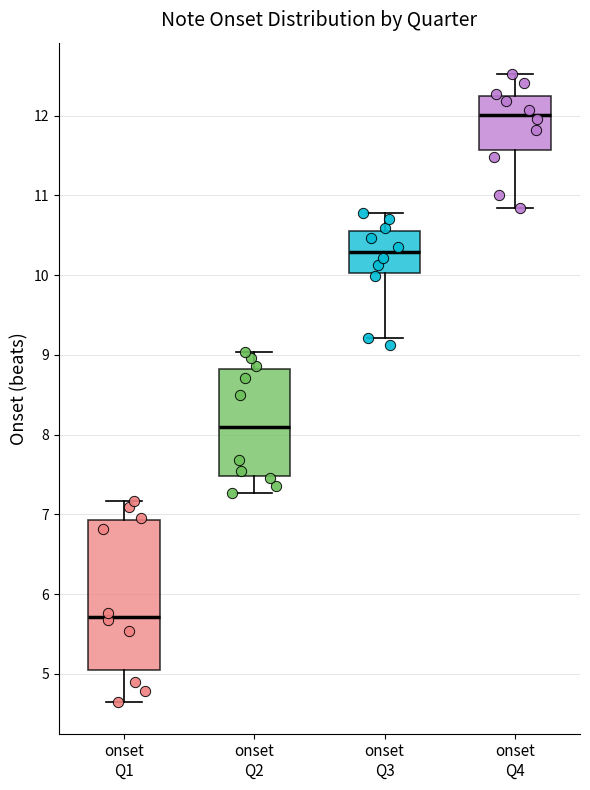

Reading left to right, transcribe this box plot: for each box, give where its median line is, the range the box spans, and where its two whiskers end, as read against the y-axis. The values are not printed on the chart, so give them approximately, as read against the axis.

onset Q1: median 5.7, box 5.1 to 6.9, whiskers 4.6 to 7.2
onset Q2: median 8.1, box 7.5 to 8.8, whiskers 7.3 to 9.0
onset Q3: median 10.3, box 10.0 to 10.6, whiskers 9.2 to 10.8
onset Q4: median 12.0, box 11.6 to 12.2, whiskers 10.8 to 12.5